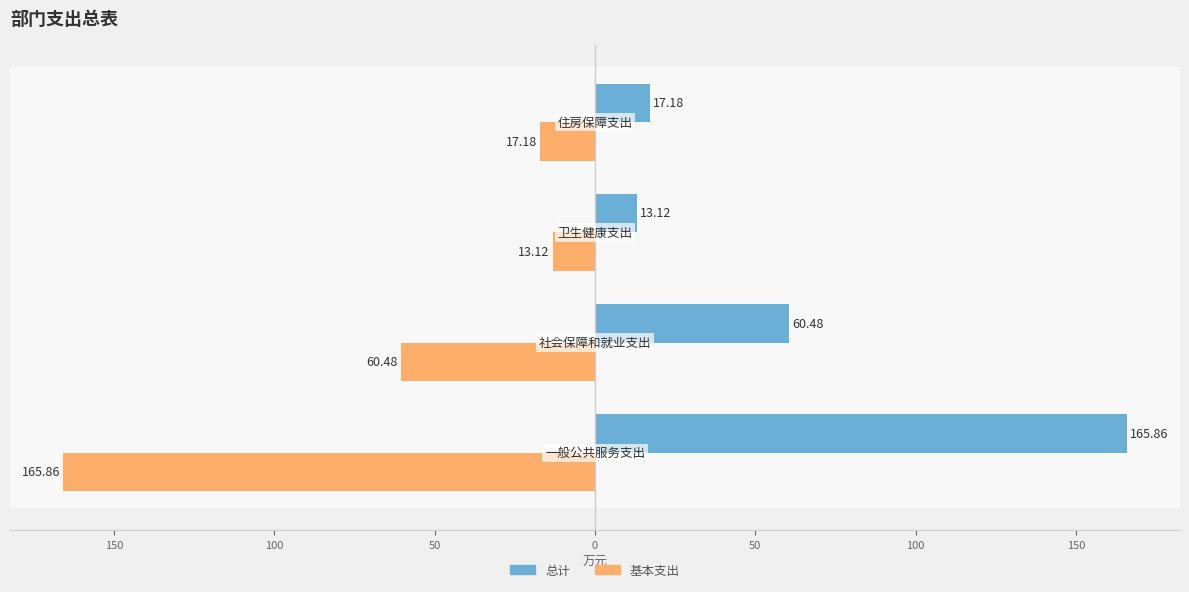

What are all the series names shown in the legend?

总计, 基本支出